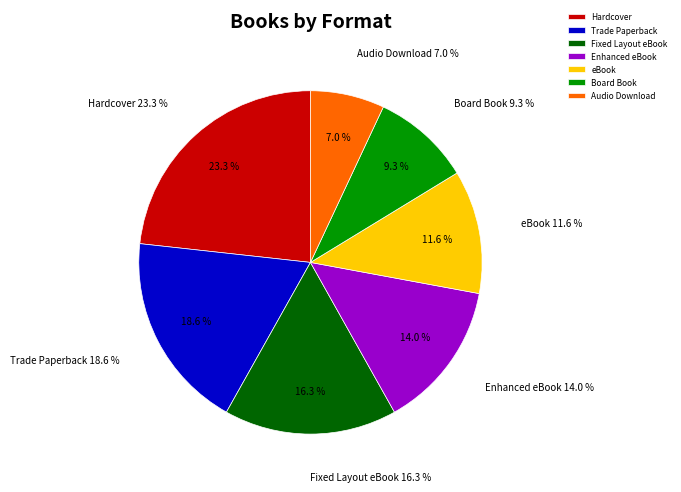

Combined, what portion of the pie is Board Book and eBook?

20.9%